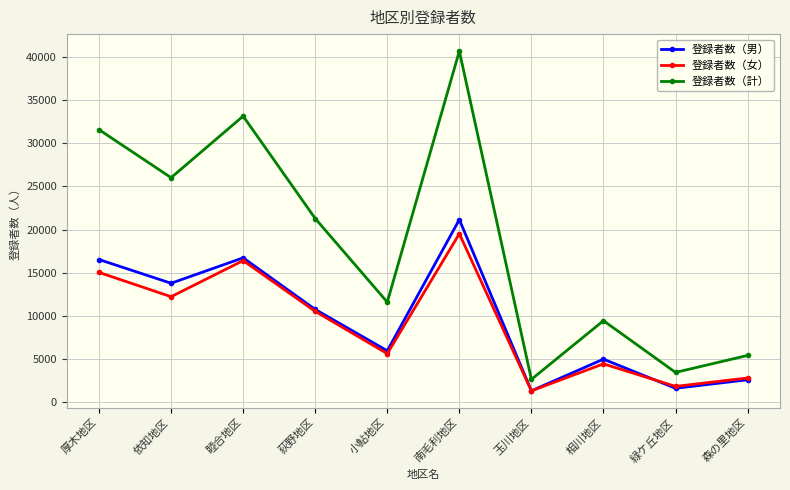

True or false: 登録者数（計） and 登録者数（女） intersect in this chart.

False